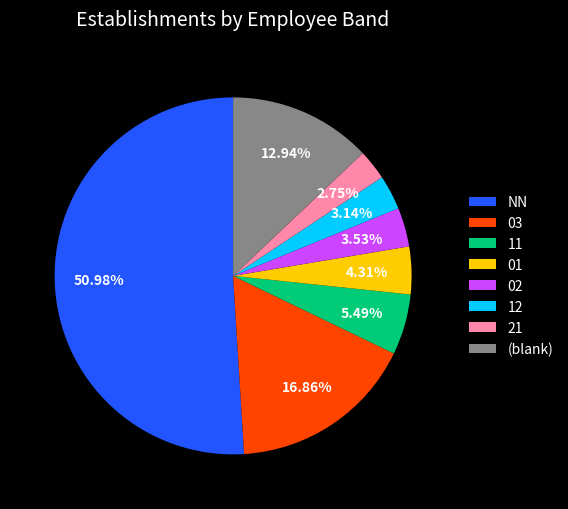

Does NN account for over 50% of the chart?

Yes